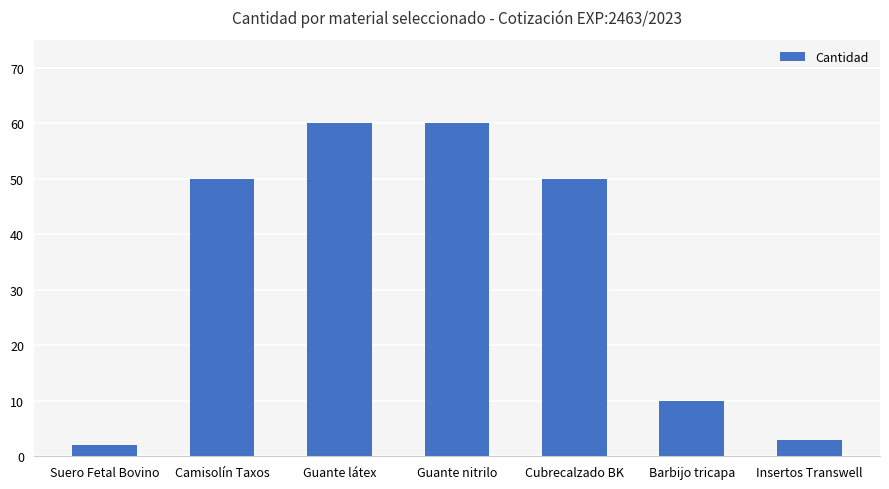

Does the chart contain any negative values?

No